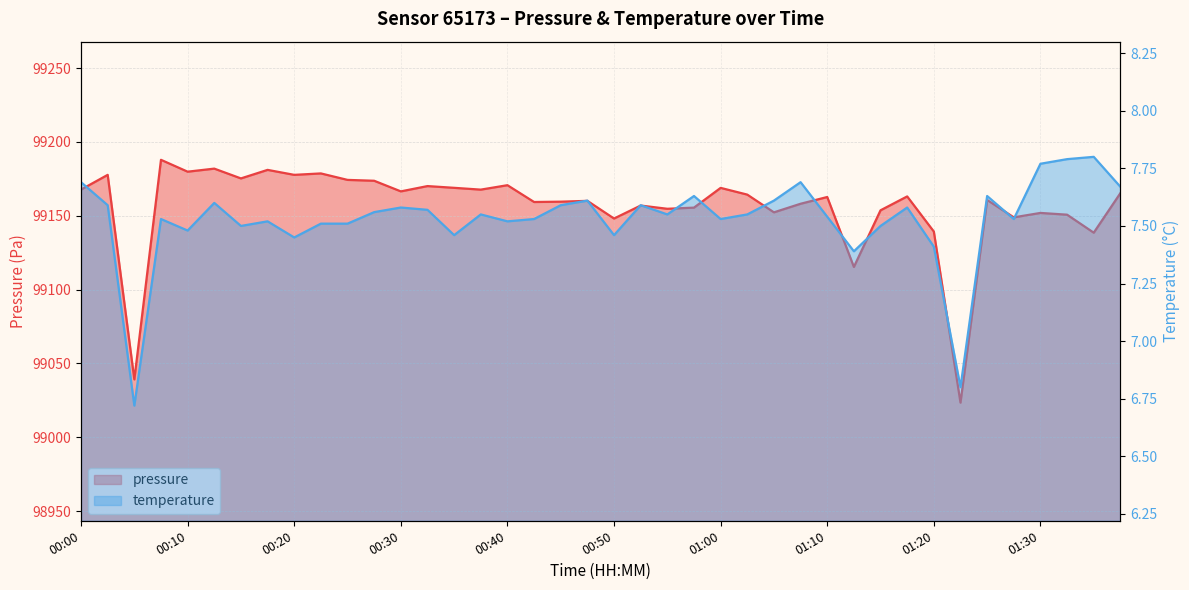

How many data points in pressure are above 99163?

20